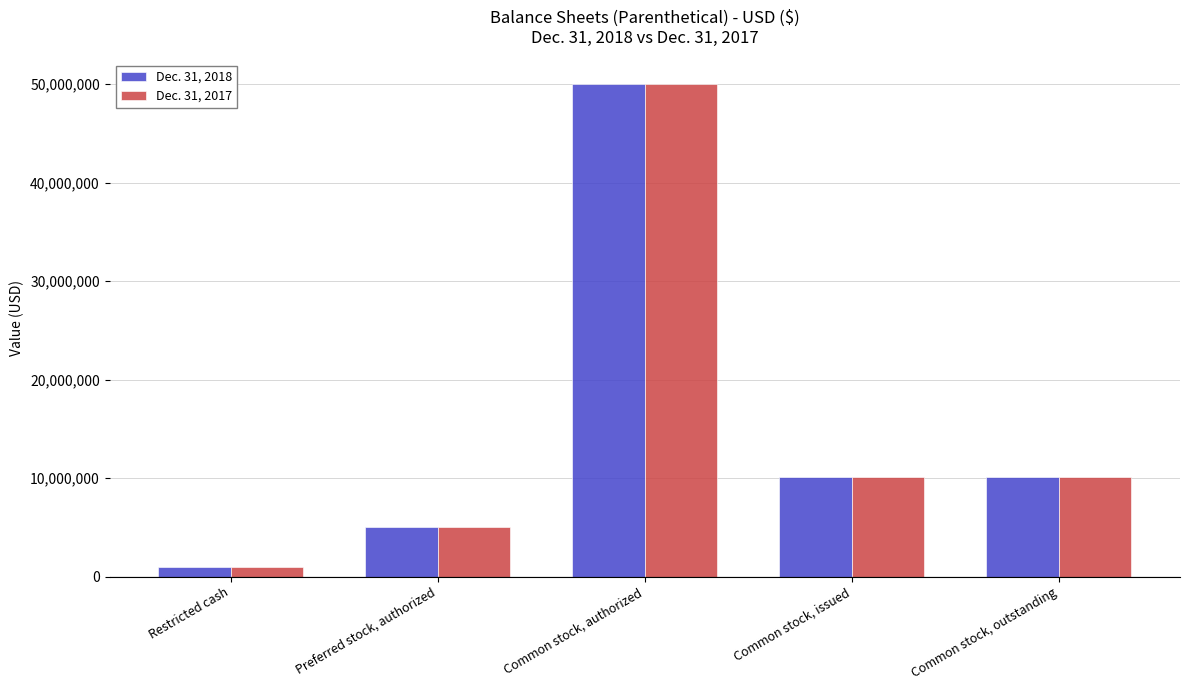

True or false: Dec. 31, 2017 has a value of 3197450 at Preferred stock, authorized.

False